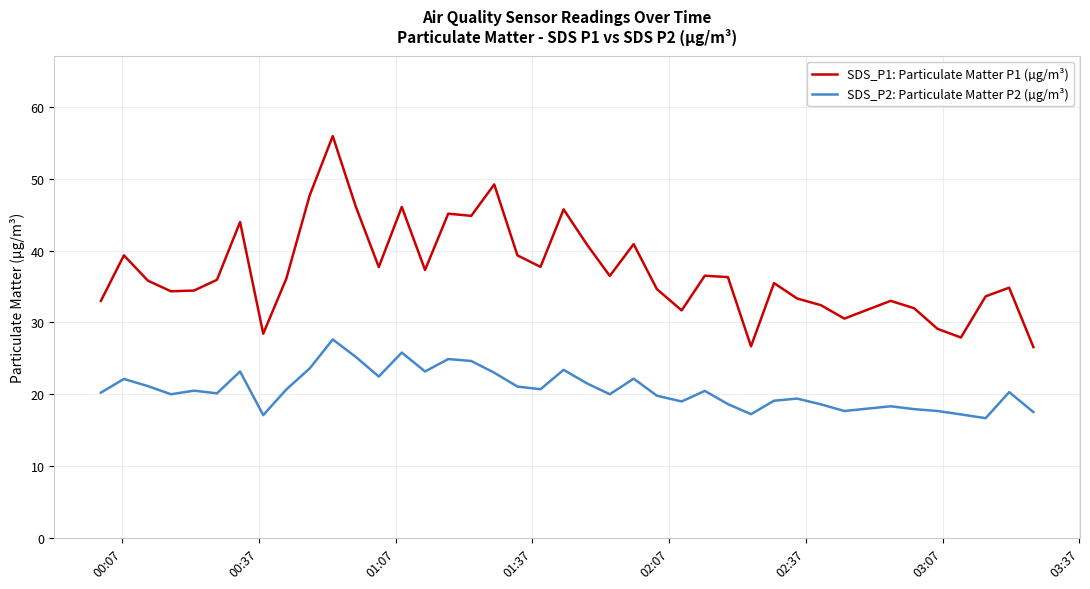

Which series has the largest range (max minus min)?

SDS_P1: Particulate Matter P1 (µg/m³)